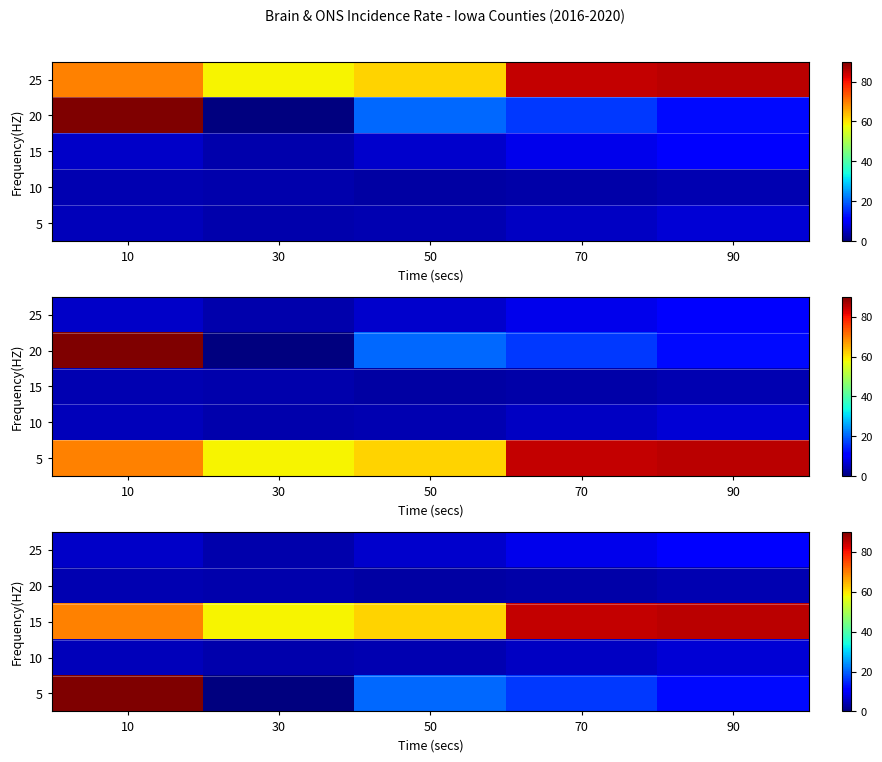

Rank the series by their maximum value, from lowest to highest.

20, 10, 25, 15, 5